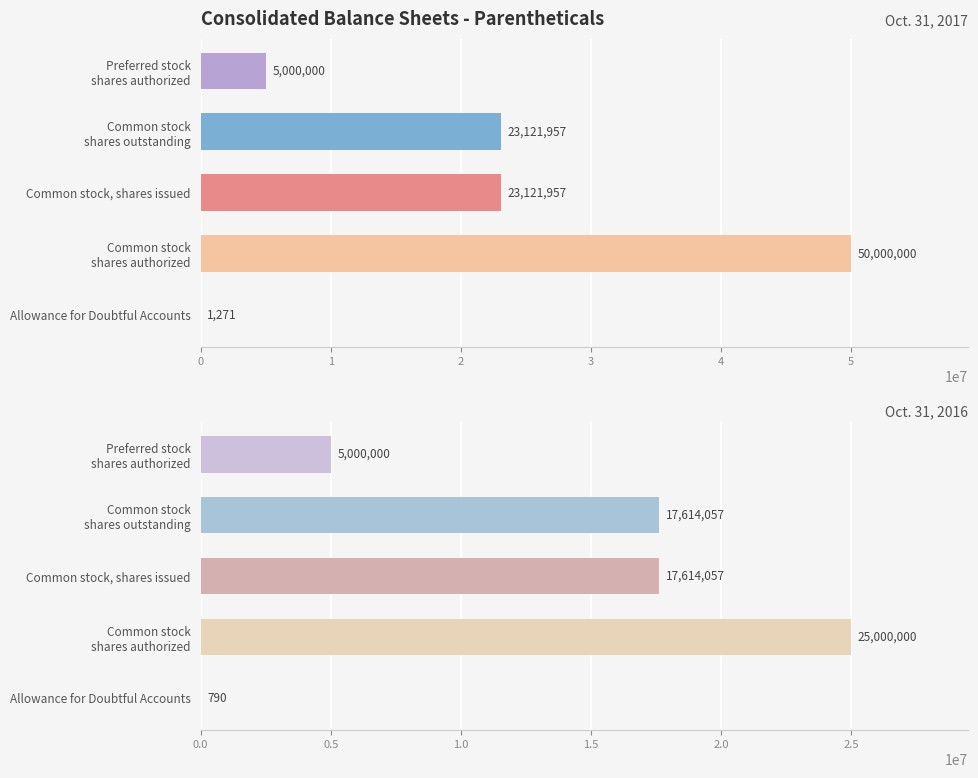

What is the difference between the highest and lowest values at Allowance for Doubtful Accounts?

481